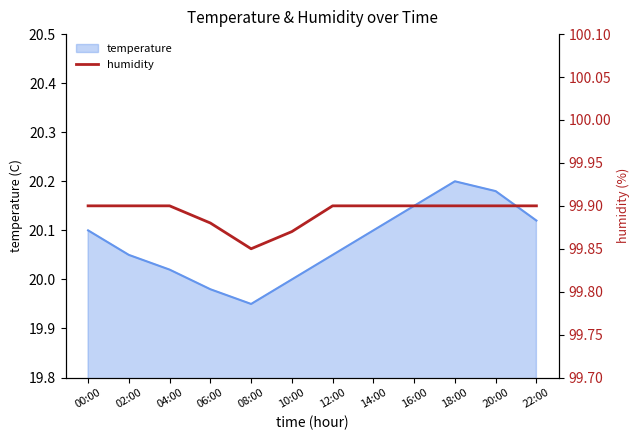

Reading left to right, what are all the values shown in this chart?

00:00=99.9	02:00=99.9	04:00=99.9	06:00=99.9	08:00=99.8	10:00=99.9	12:00=99.9	14:00=99.9	16:00=99.9	18:00=99.9	20:00=99.9	22:00=99.9